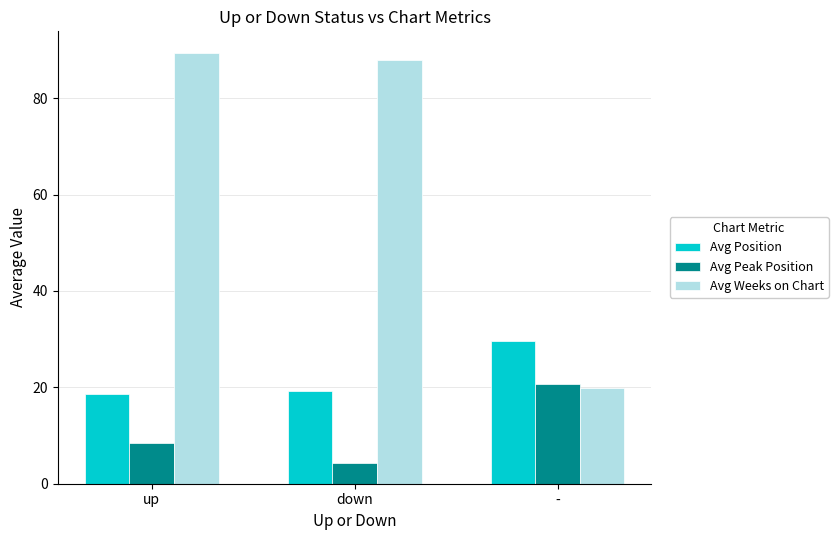

The Avg Peak Position series shows 4.3 at down. True or false?

True